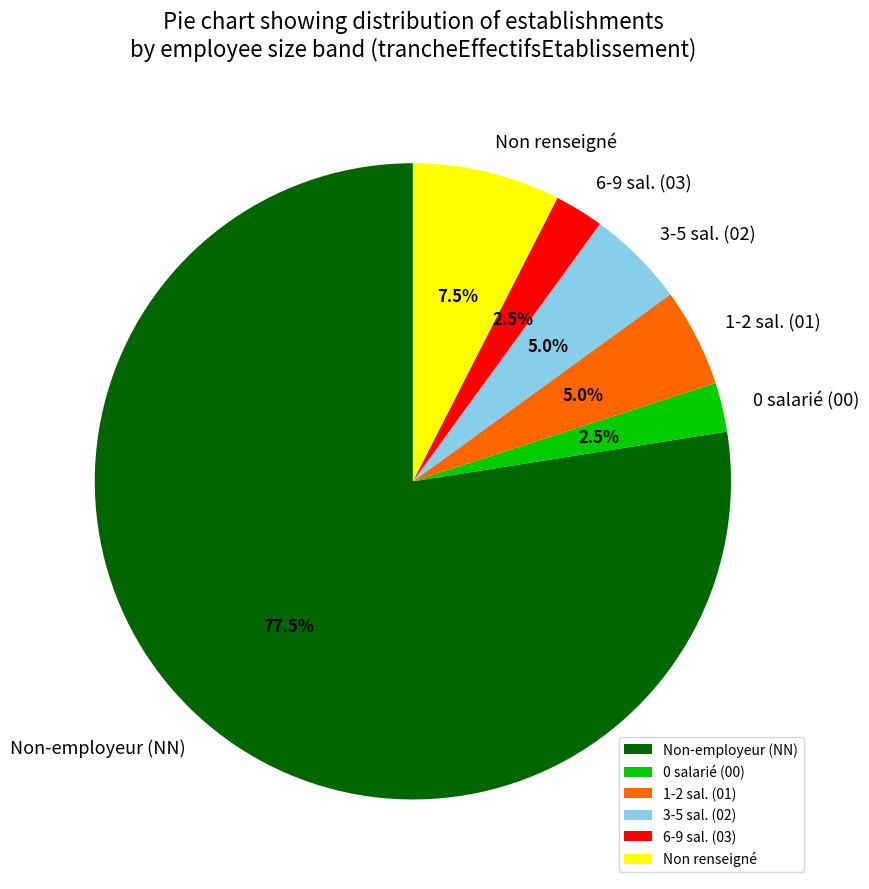

Which slice is the largest?

Non-employeur (NN)